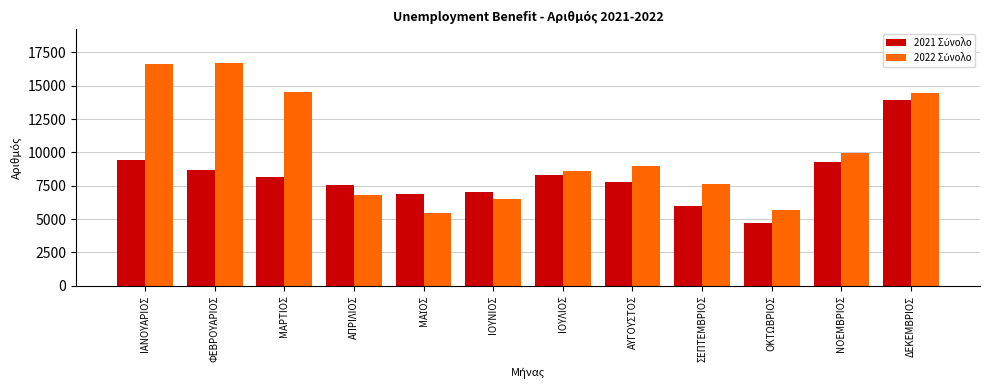

What is the difference between the highest and lowest values at ΣΕΠΤΕΜΒΡΙΟΣ?

1649